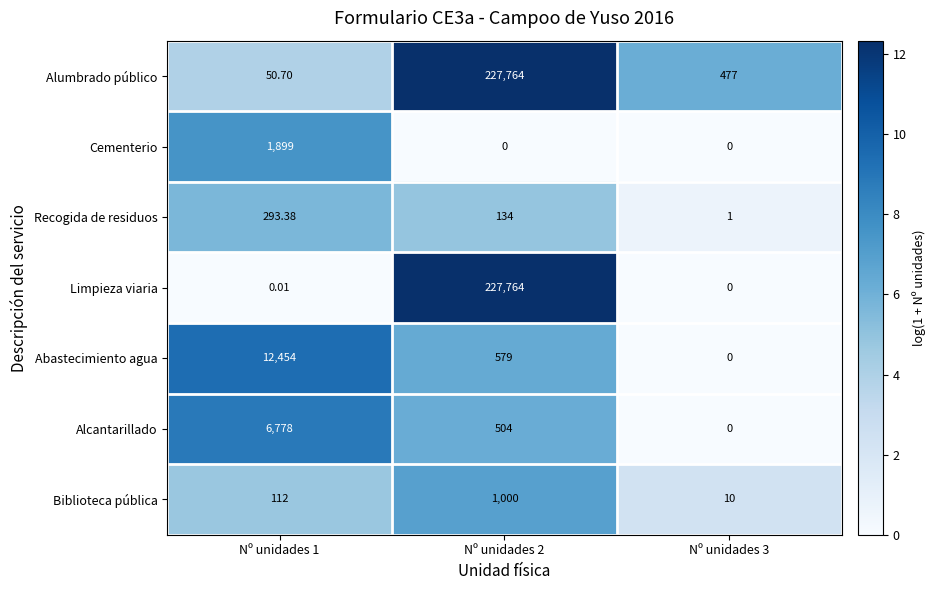

Is the value of Alumbrado público at Nº unidades 3 greater than the value of Alcantarillado at Nº unidades 3?

Yes